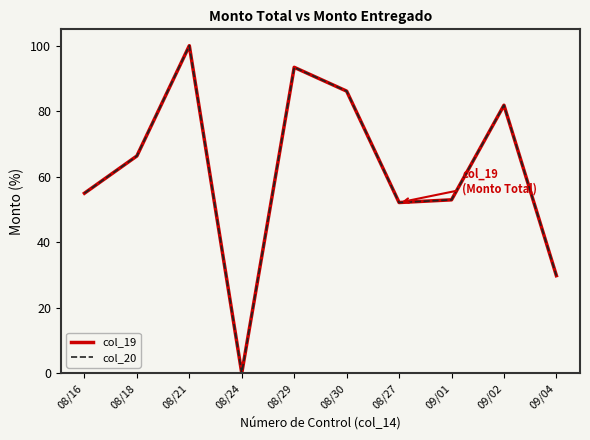

In col_20, how many points are lower than both neighbors (excluding endpoints)?

2